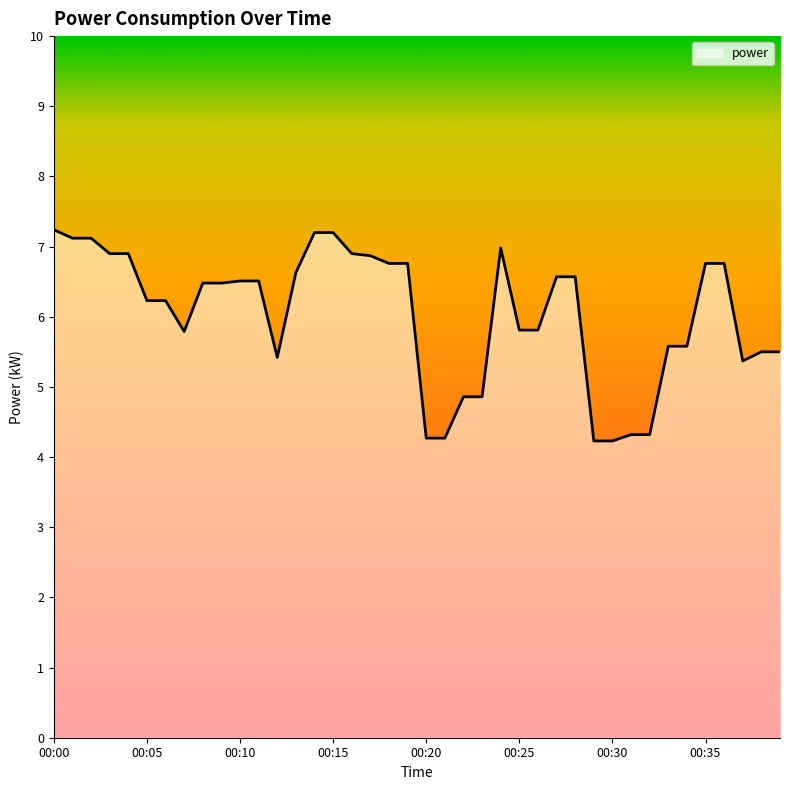

What is the maximum value shown in the chart?

7.2